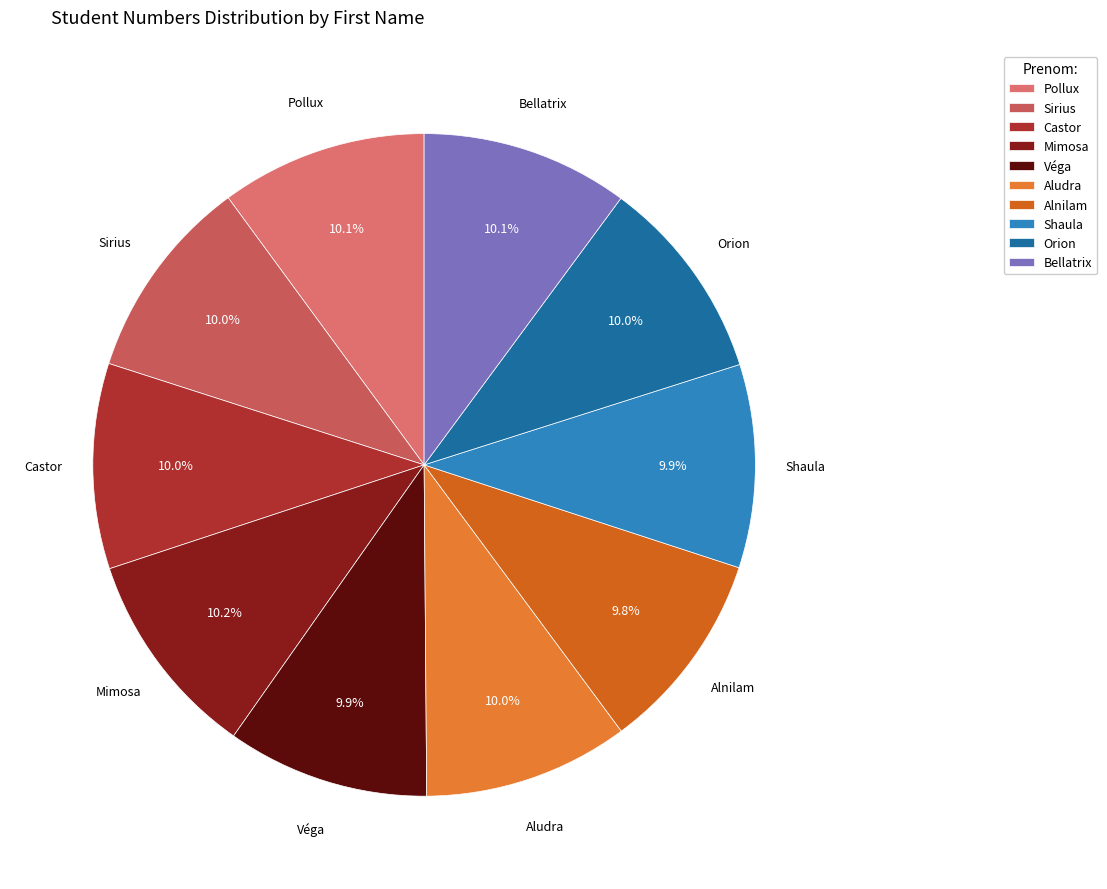

What is the ratio of the value at Shaula to the value at Orion?

1.0